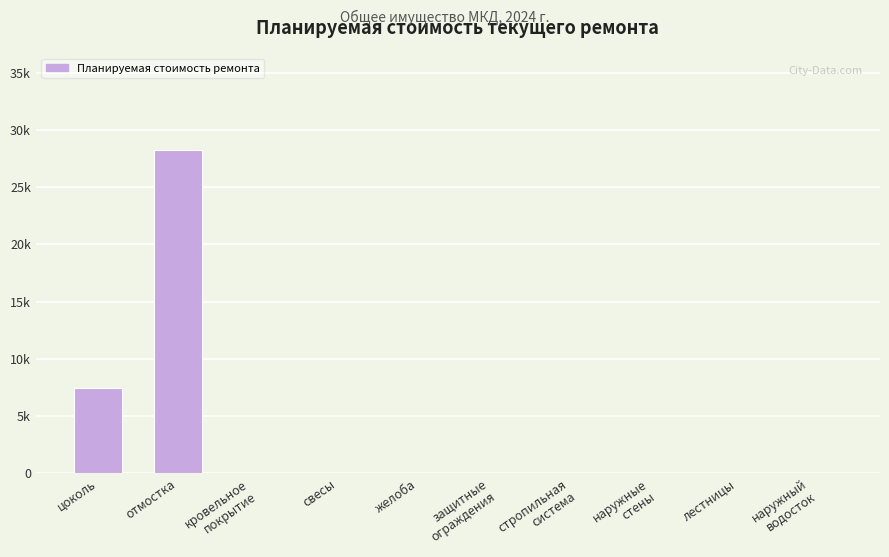

Are the bars grouped side by side (vs. stacked)?

No